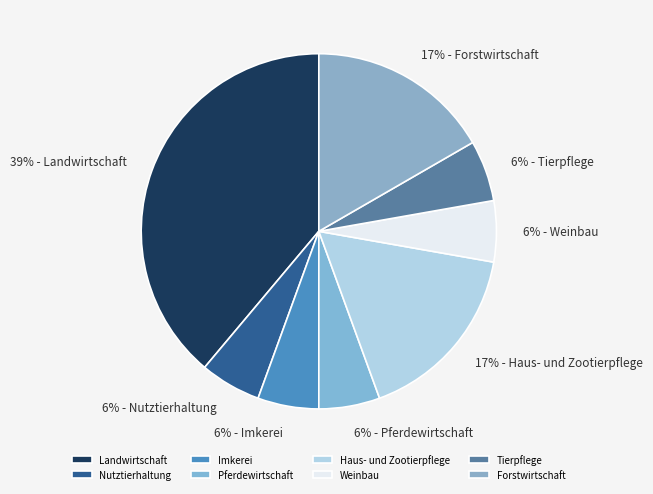

How many slices are in this pie chart?

8